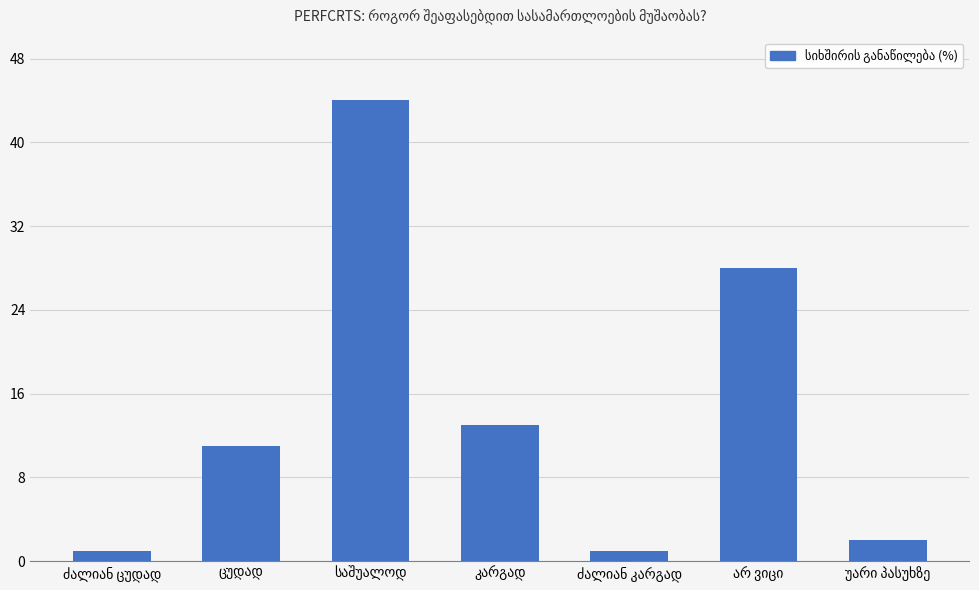

What is the sum of all values?

100